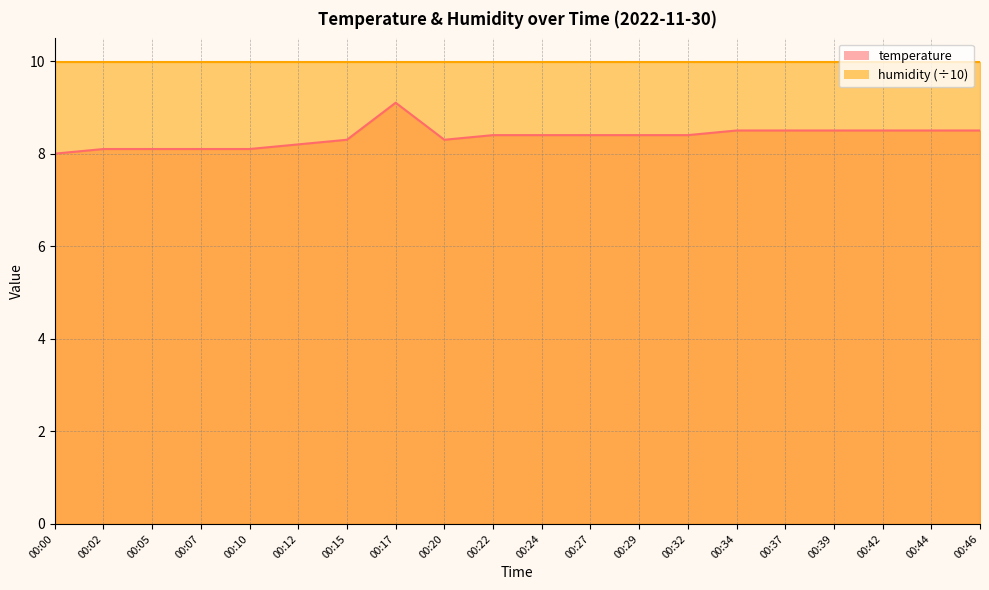

Is it true that the value at 00:22 is 8.4?

True